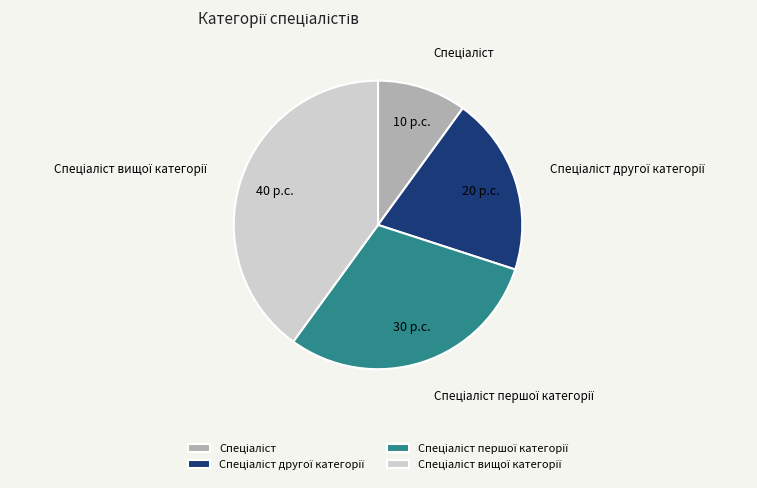

Is there any slice that represents more than half of the pie?

No